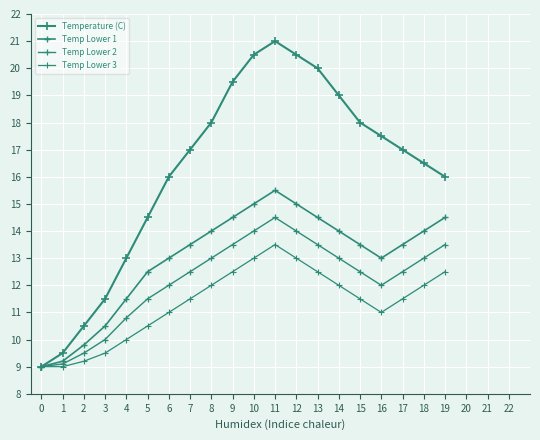

List the labels in order of Temp Lower 3 value, largest first.

11, 10, 12, 9, 13, 19, 8, 14, 18, 7, 15, 17, 6, 16, 5, 4, 3, 2, 0, 1